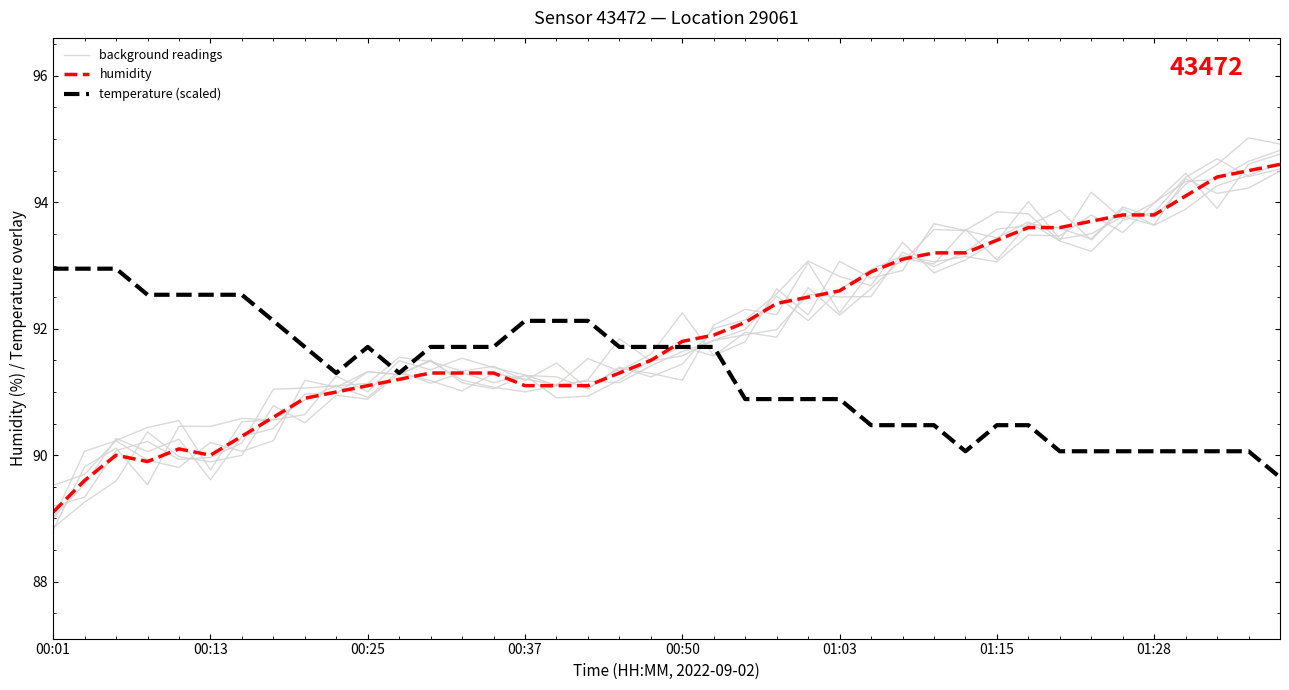

What position from the right is 26?

14